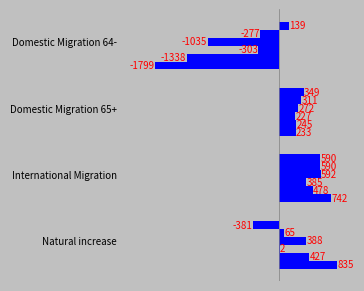

How many distinct data groups are displayed?

6